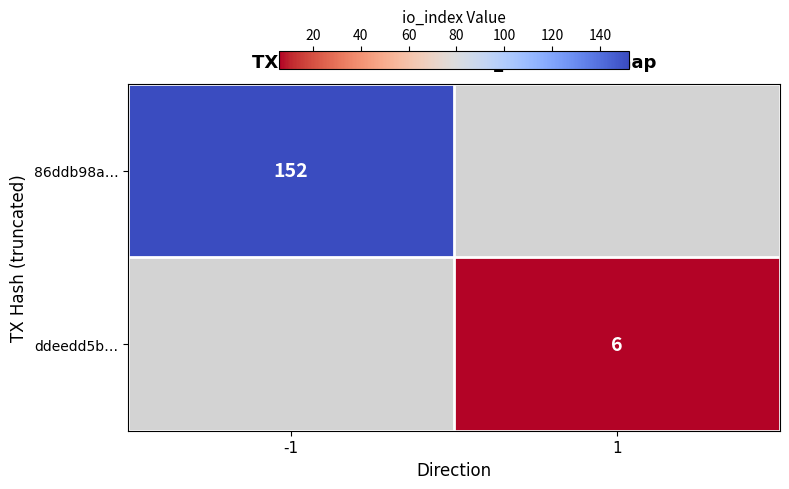

Is the value of 86ddb98a… at -1 greater than the value of ddeedd5b… at 1?

Yes